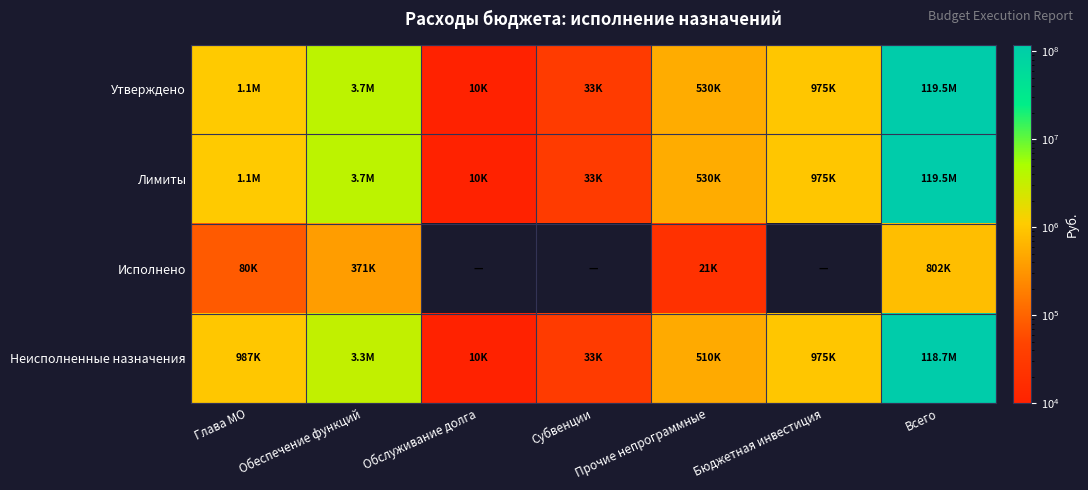

Which category has the highest value across all series?

Всего